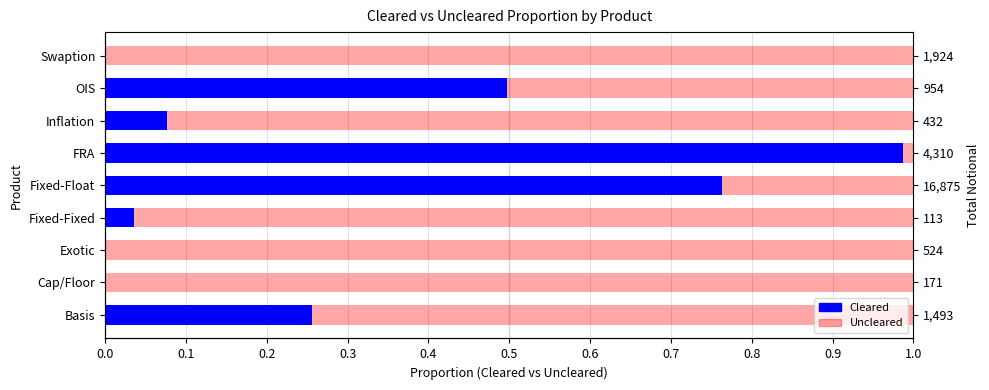

Which series has the largest range (max minus min)?

Cleared